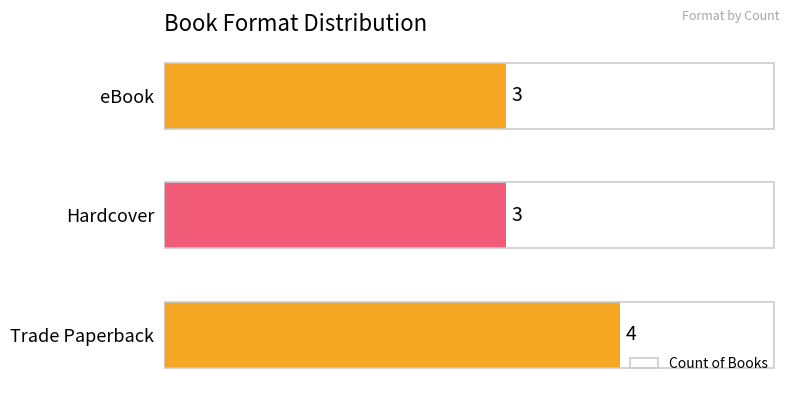

Reading top to bottom, transcribe all the data shown in this chart.

3	3	4